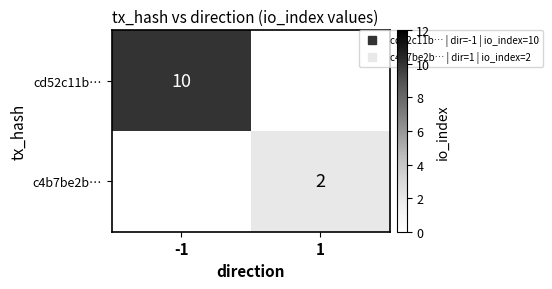

At -1, list the series in order from smallest to largest.

c4b7be2b…, cd52c11b…